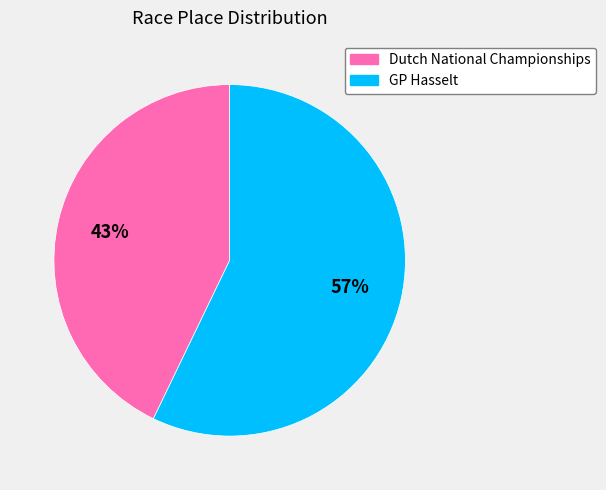

What is the ratio of the value at GP Hasselt to the value at Dutch National Championships?

1.3